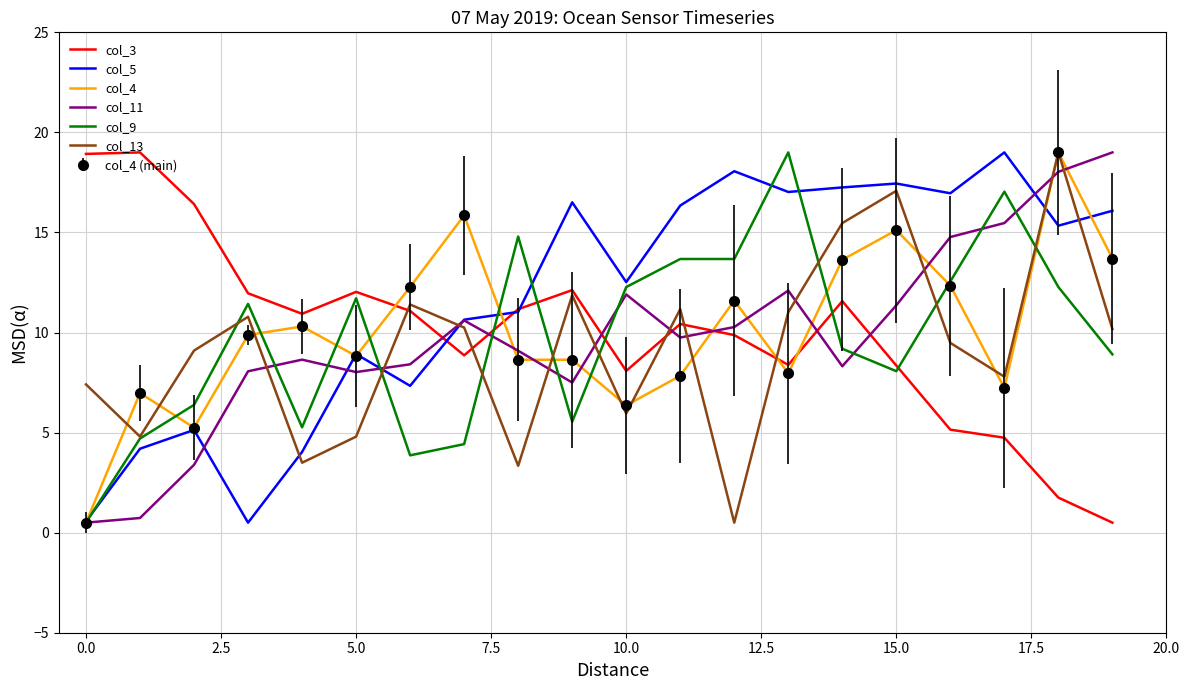

How many interior local valleys does the col_11 series have?

4